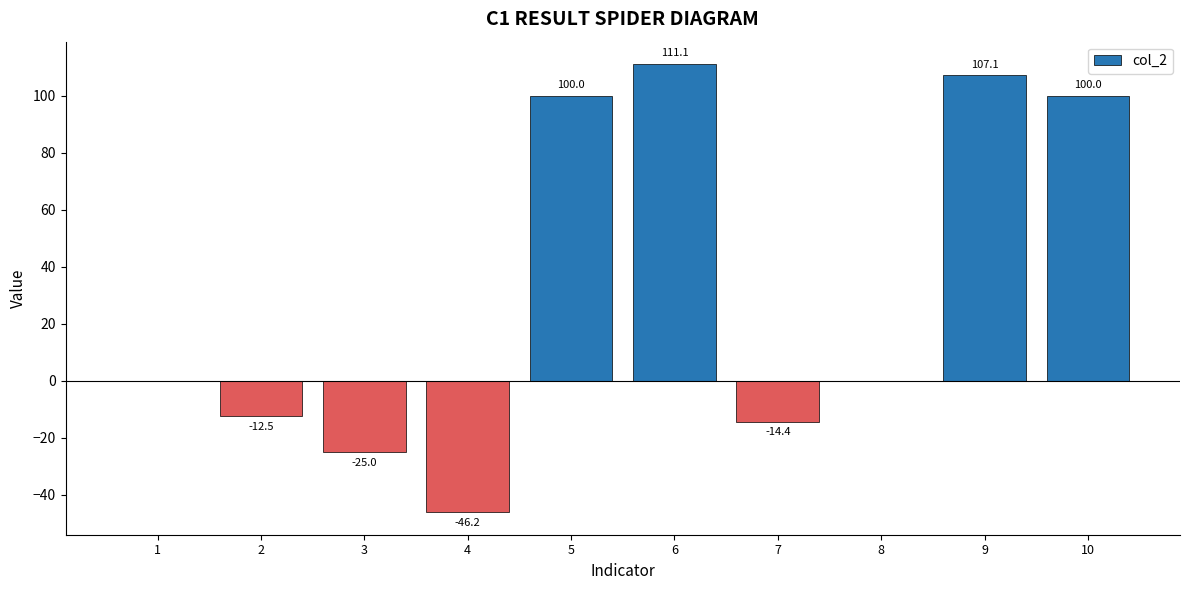

Reading left to right, transcribe all the data shown in this chart.

0.0	-12.5	-25.0	-46.2	100.0	111.1	-14.4	0.0	107.1	100.0